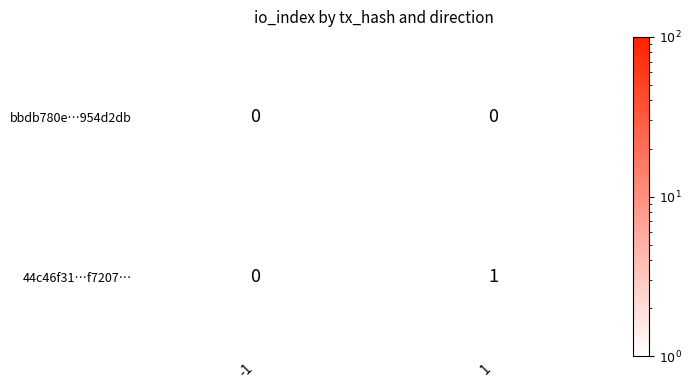

The value of 44c46f31…f7207… at 1 is 1. True or false?

True